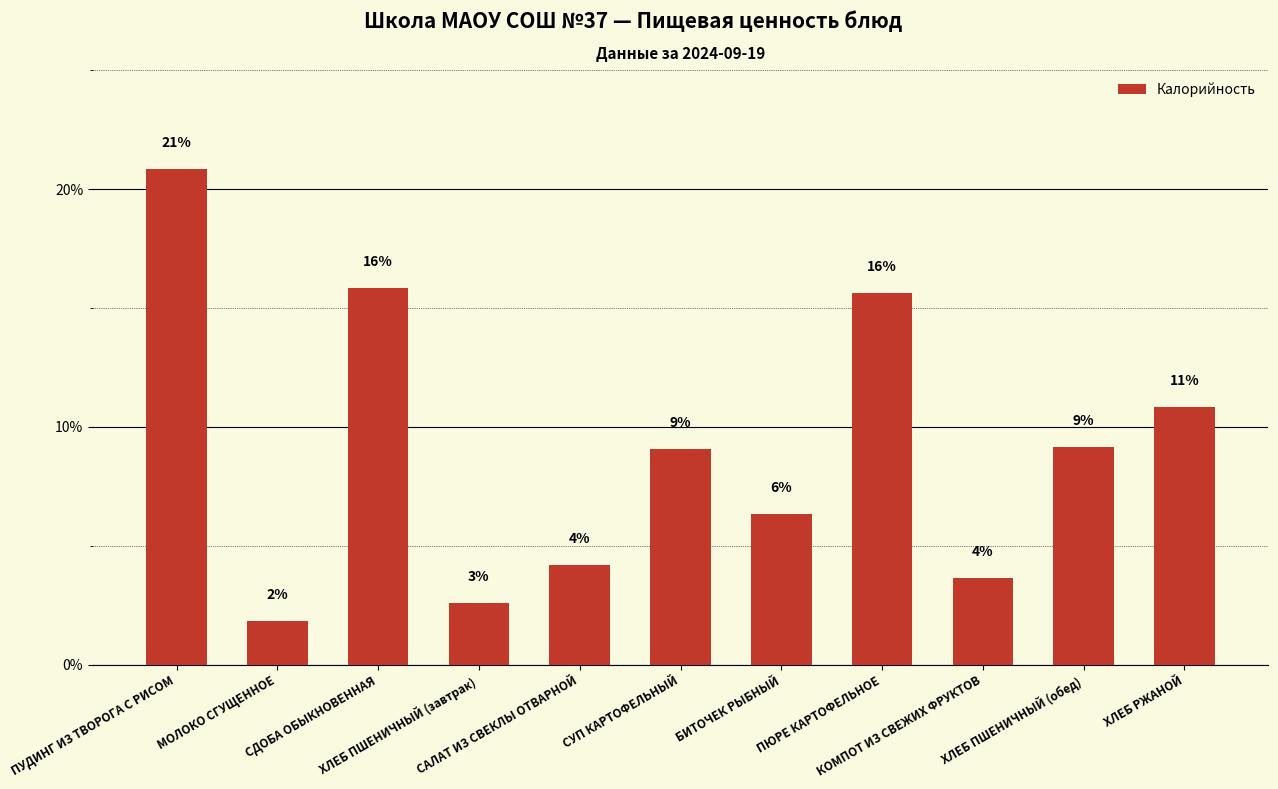

What is the average value?

9.1